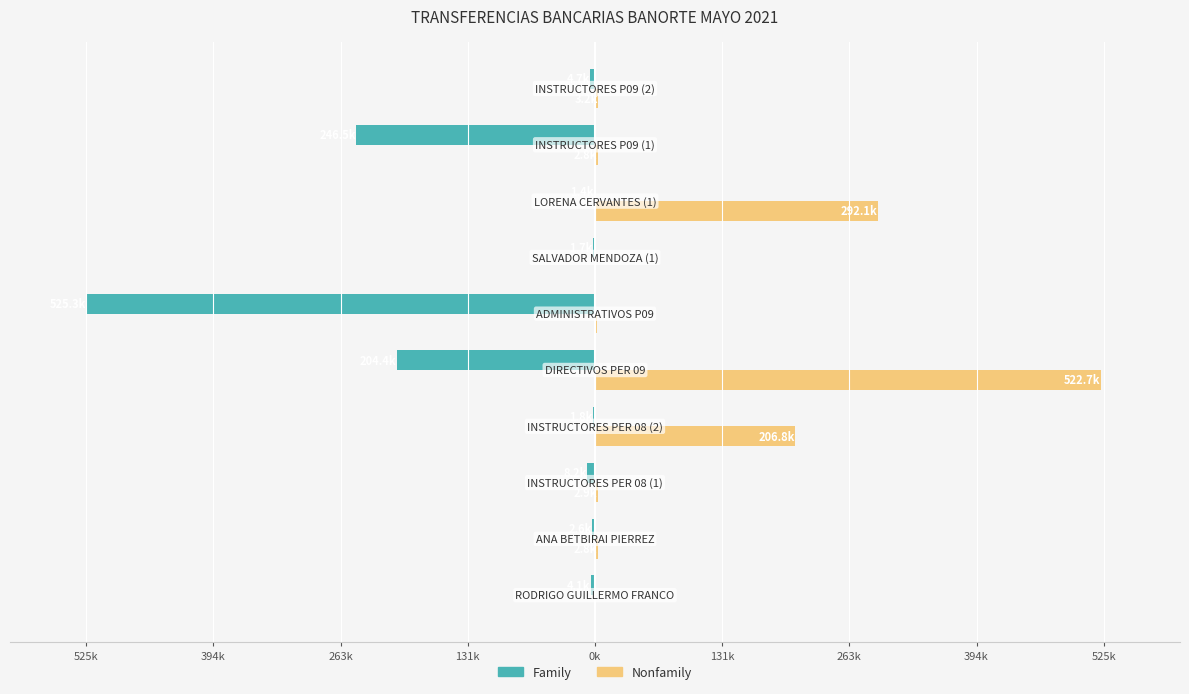

What is the sum of all Nonfamily values?

1037.3